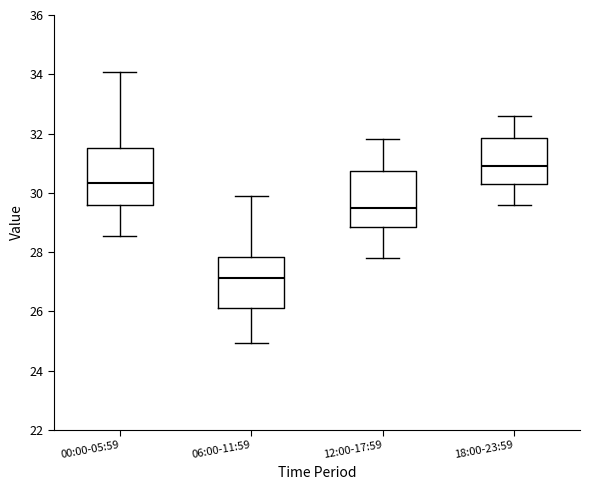

Reading left to right, read every box against the y-axis: the position of its median line, the range the box covers, and the ends of its whiskers. The values are not printed on the chart, so give them approximately, as read against the axis.

00:00-05:59: median 30.4, box 29.6 to 31.6, whiskers 28.6 to 34.0
06:00-11:59: median 27.2, box 26.2 to 27.8, whiskers 25.0 to 30.0
12:00-17:59: median 29.6, box 28.8 to 30.8, whiskers 27.8 to 31.8
18:00-23:59: median 31.0, box 30.4 to 31.8, whiskers 29.6 to 32.6